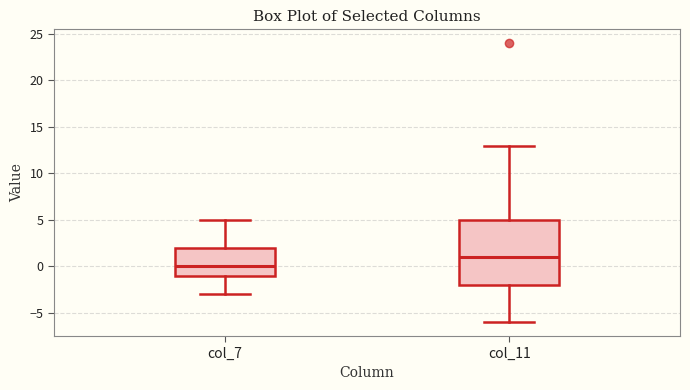

Which box has the lowest median line?

col_7